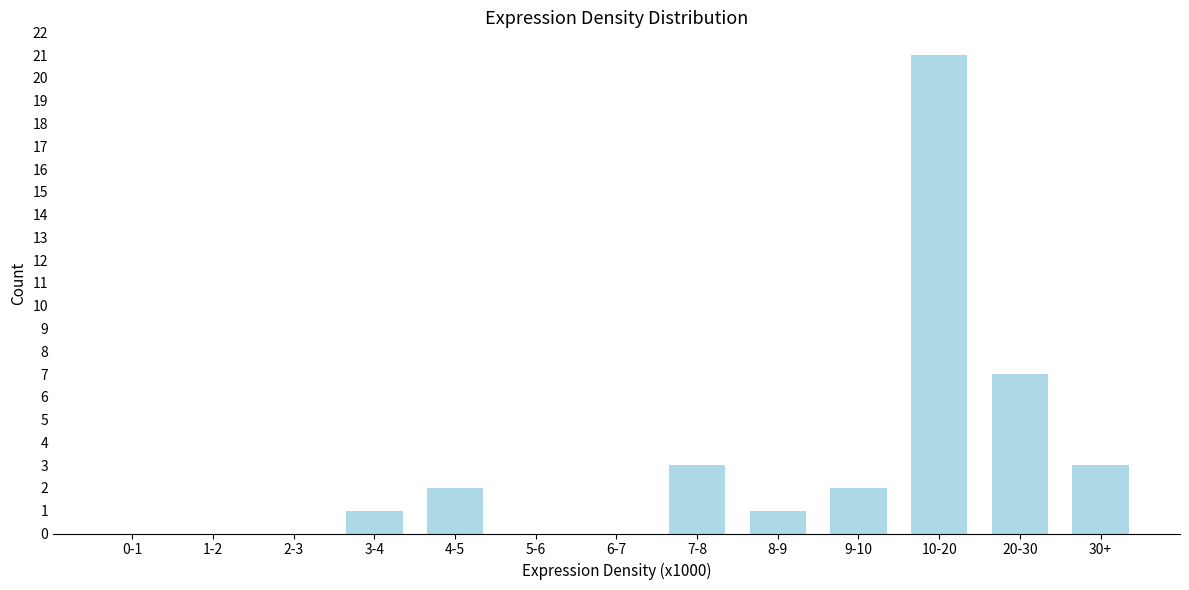

Reading left to right, extract all data points from this chart.

0-1=0	1-2=0	2-3=0	3-4=1	4-5=2	5-6=0	6-7=0	7-8=3	8-9=1	9-10=2	10-20=21	20-30=7	30+=3